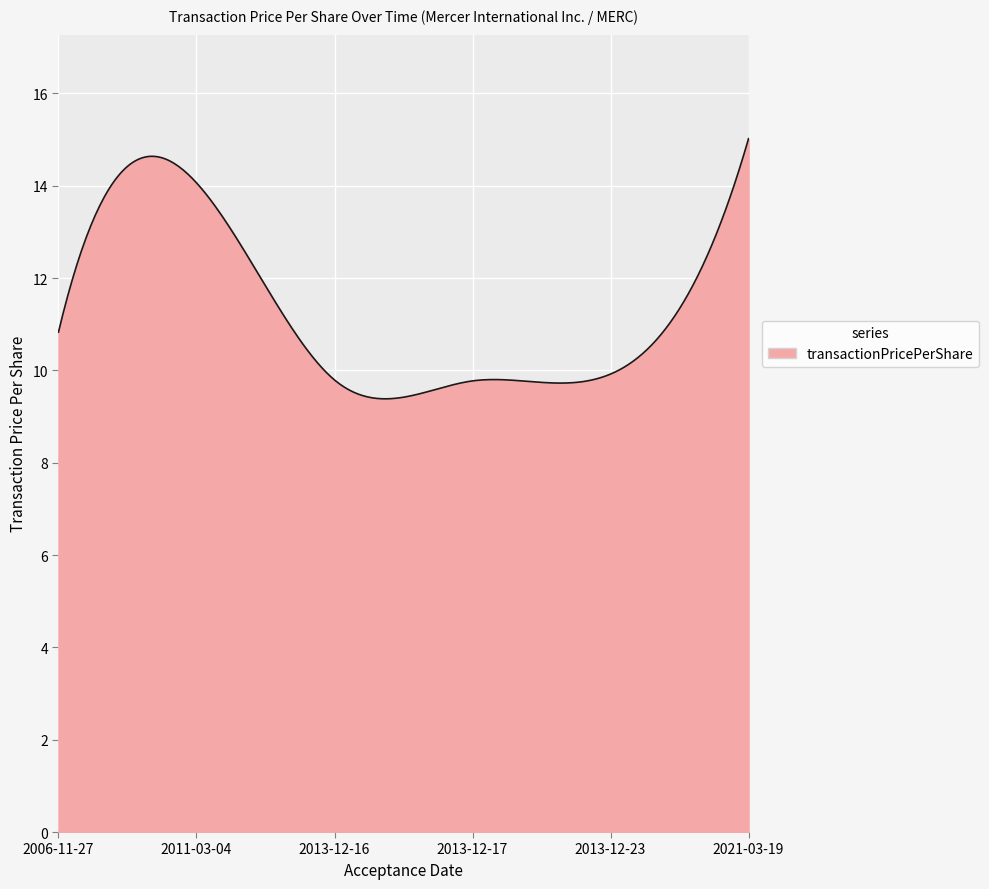

What is the difference between the maximum and minimum values?

5.6